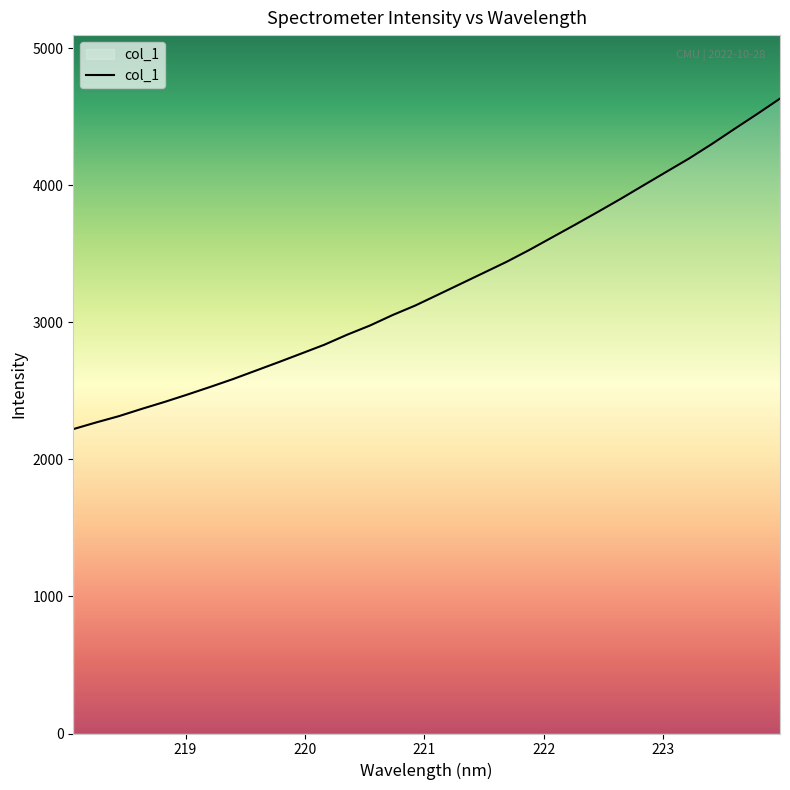

What is the difference between the maximum and minimum values?

2411.2